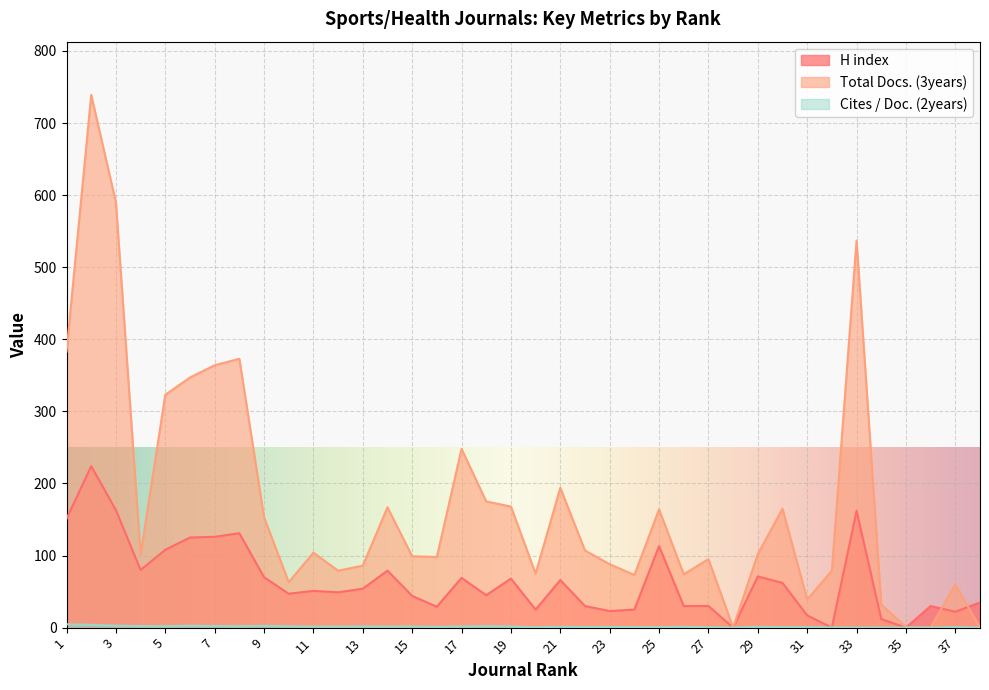

What is the difference between the Cites / Doc. (2years) values at 23 and 25?

0.3